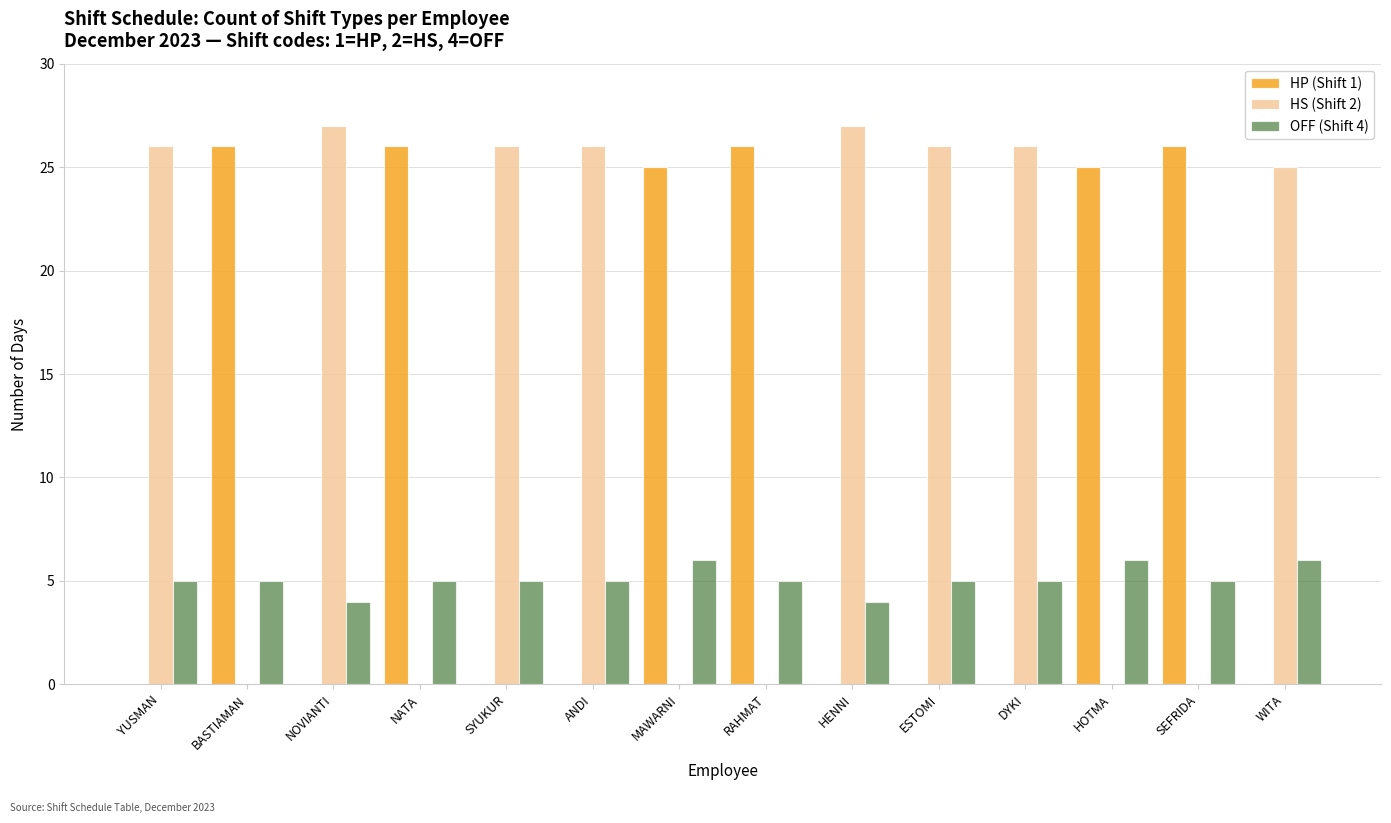

Reading left to right, what are all the values shown in this chart?

HP (Shift 1): YUSMAN=0	BASTIAMAN=26	NOVIANTI=0	NATA=26	SYUKUR=0	ANDI=0	MAWARNI=25	RAHMAT=26	HENNI=0	ESTOMI=0	DYKI=0	HOTMA=25	SEFRIDA=26	WITA=0
HS (Shift 2): YUSMAN=26	BASTIAMAN=0	NOVIANTI=27	NATA=0	SYUKUR=26	ANDI=26	MAWARNI=0	RAHMAT=0	HENNI=27	ESTOMI=26	DYKI=26	HOTMA=0	SEFRIDA=0	WITA=25
OFF (Shift 4): YUSMAN=5	BASTIAMAN=5	NOVIANTI=4	NATA=5	SYUKUR=5	ANDI=5	MAWARNI=6	RAHMAT=5	HENNI=4	ESTOMI=5	DYKI=5	HOTMA=6	SEFRIDA=5	WITA=6